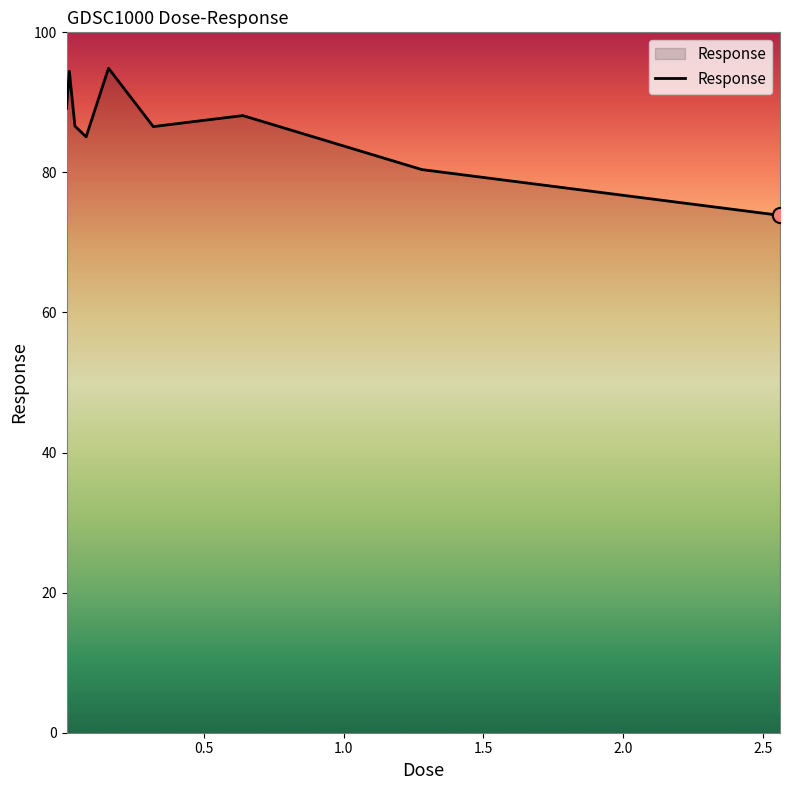

What is the smallest value displayed?

73.9